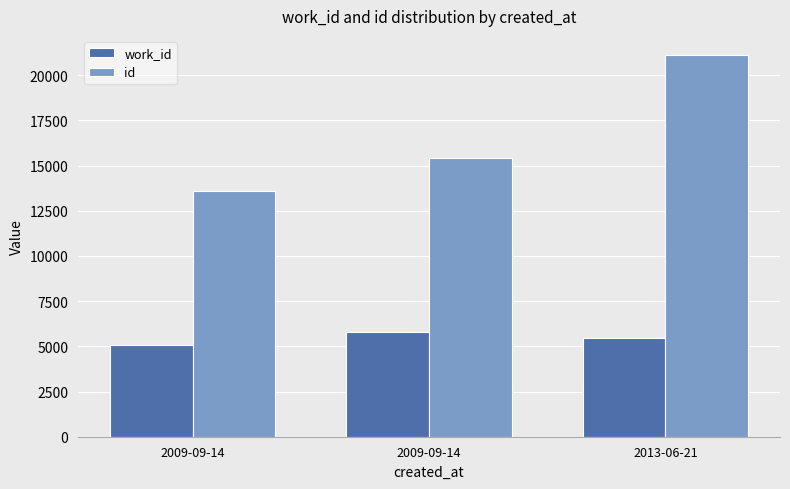

How many data points in id are less than 15404?

1